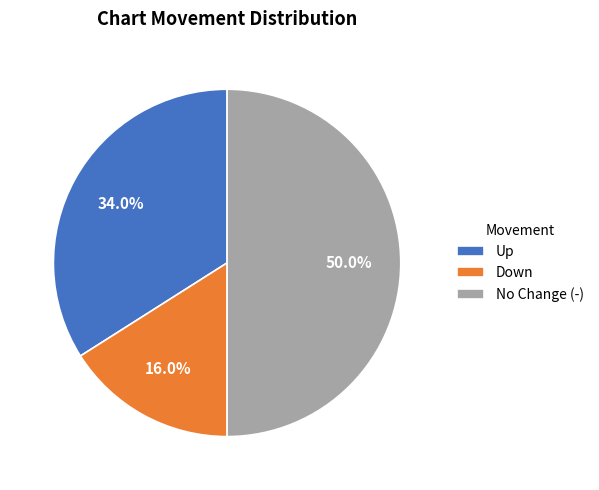

Which slice is the largest?

No Change (-)